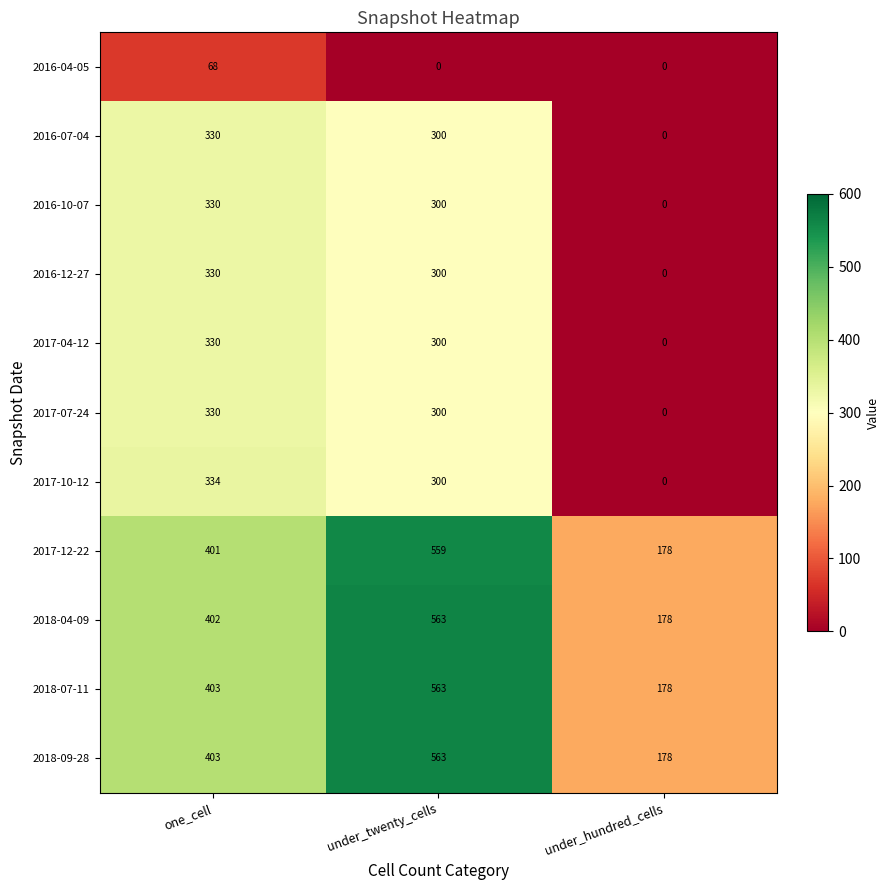

Is the value of 2017-10-12 at under_twenty_cells greater than the value of 2016-10-07 at under_hundred_cells?

Yes